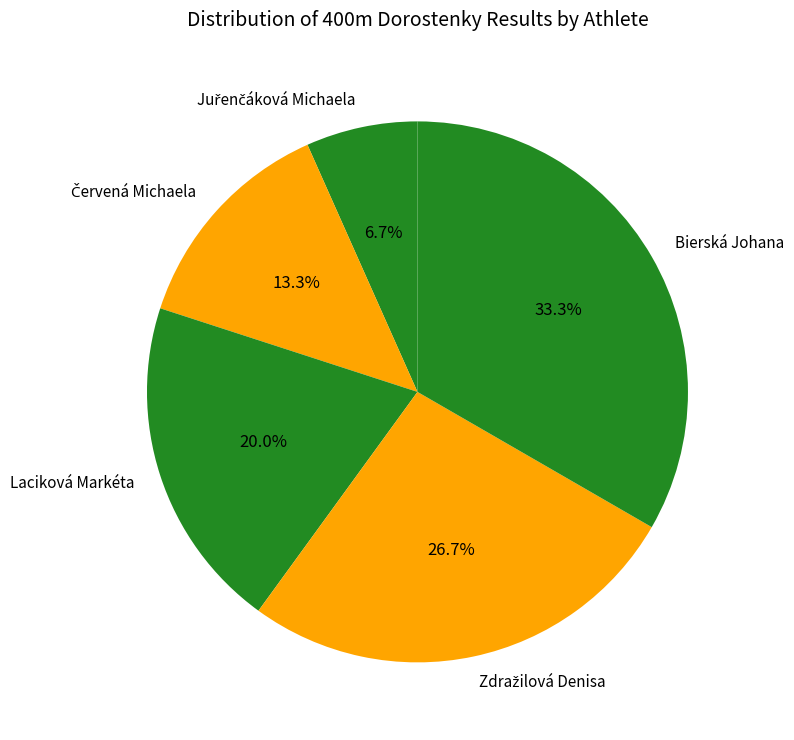

What portion of the pie excludes Laciková Markéta?

80.0%